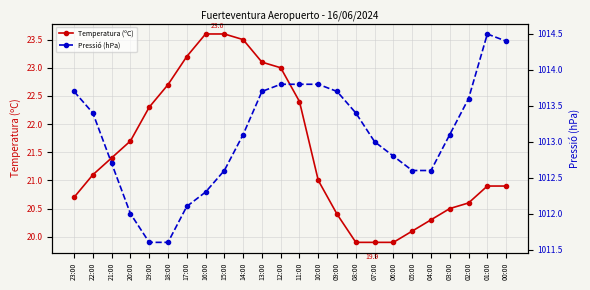

What is the greatest value displayed?

1014.5